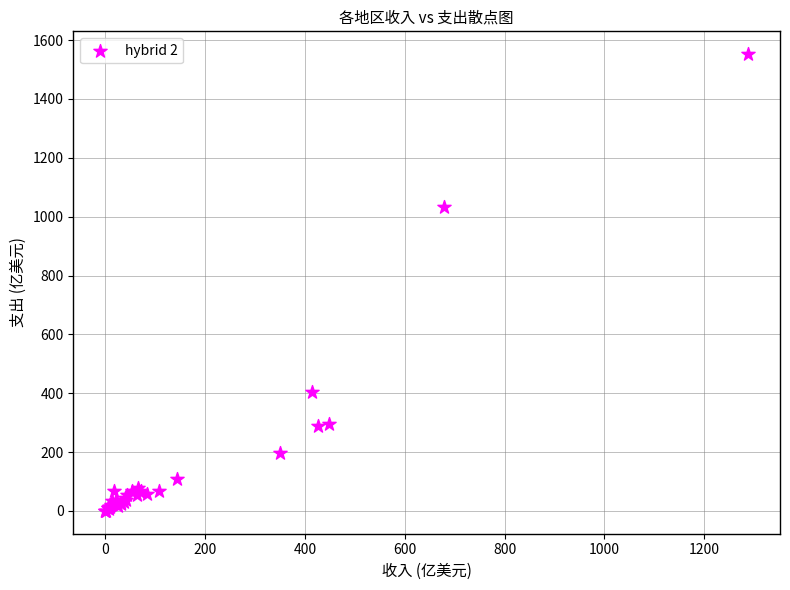

What Y value in the scatter plot is closest to 776?

1032.8